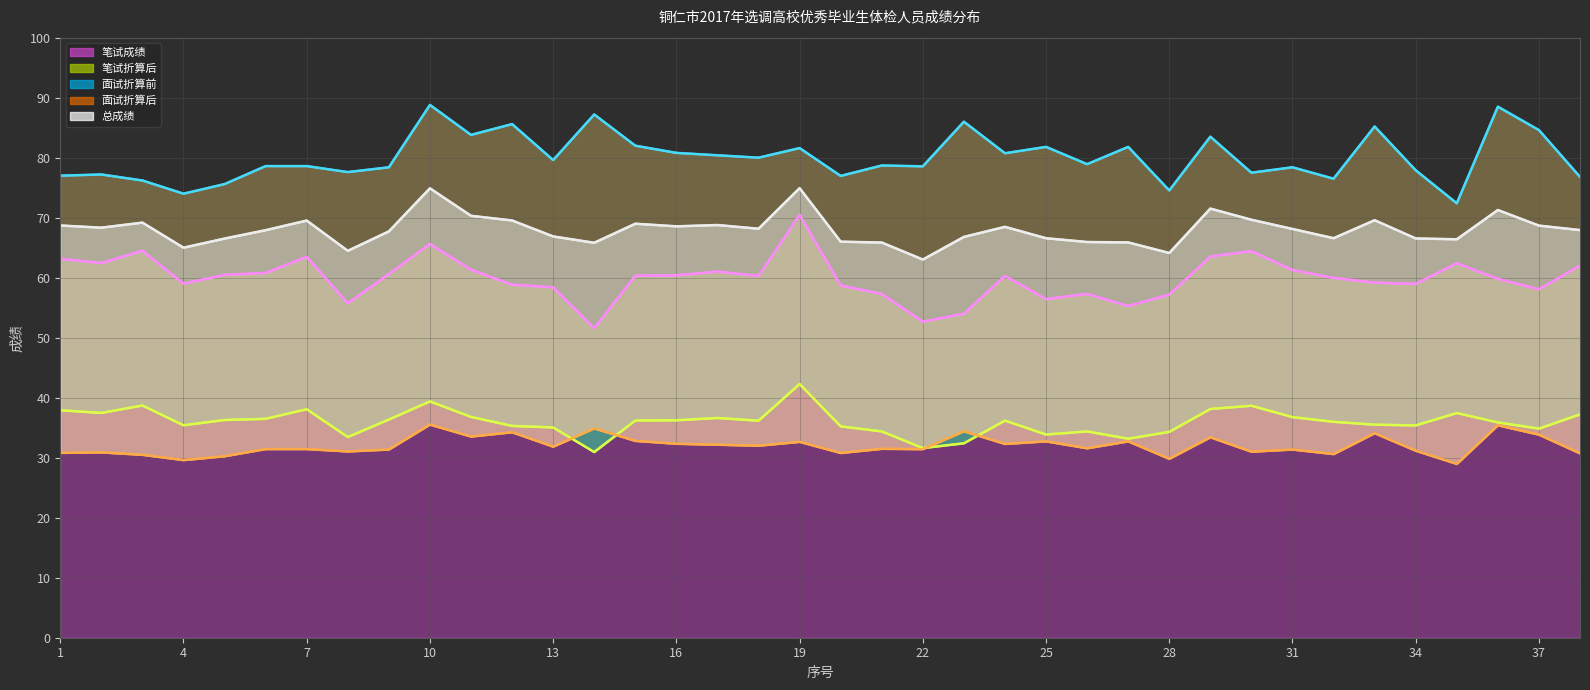

True or false: 笔试成绩（趋势线） and 总成绩（趋势线） intersect in this chart.

False